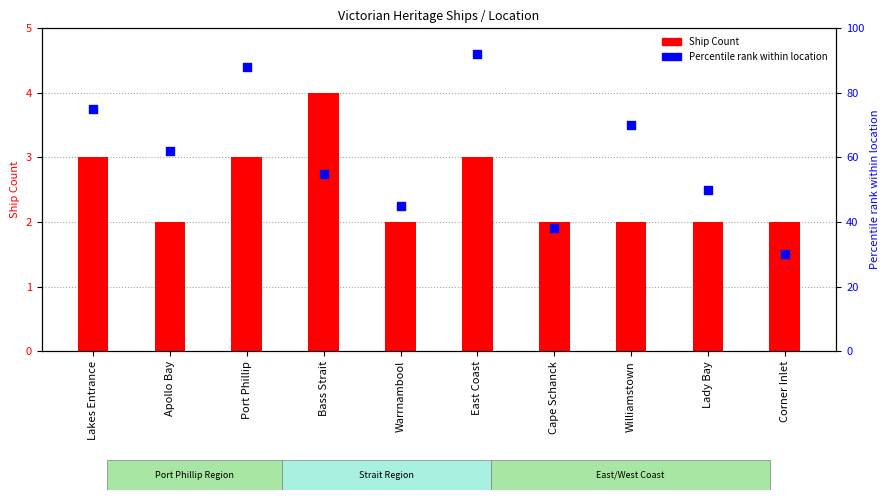

Which series contains the lowest Y value?

Ship Count